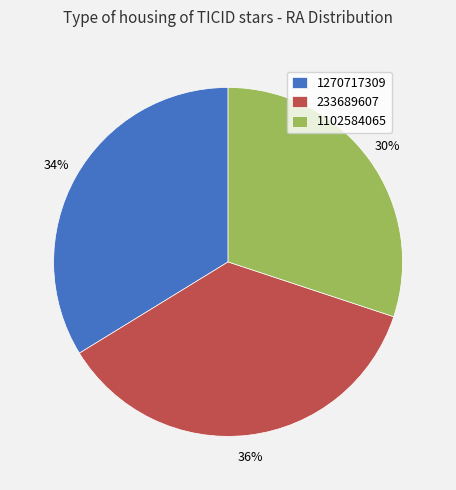

Is the sum of 1102584065 and 1270717309 greater than half?

Yes